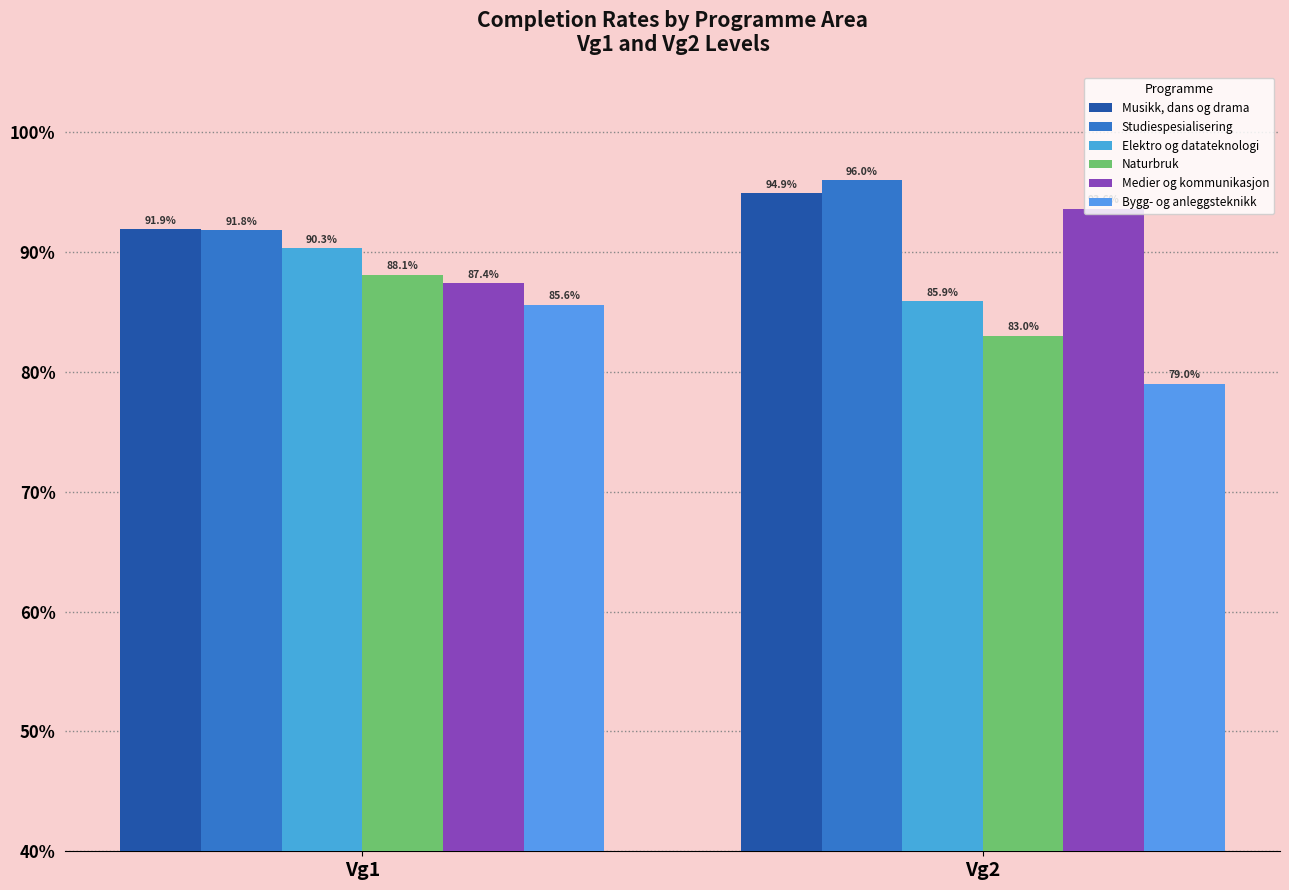

Reading left to right, list all the values displayed in this chart.

Musikk, dans og drama: Vg1=91.9	Vg2=94.9
Studiespesialisering: Vg1=91.8	Vg2=96.0
Elektro og datateknologi: Vg1=90.3	Vg2=85.9
Naturbruk: Vg1=88.1	Vg2=83.0
Medier og kommunikasjon: Vg1=87.4	Vg2=93.6
Bygg- og anleggsteknikk: Vg1=85.6	Vg2=79.0